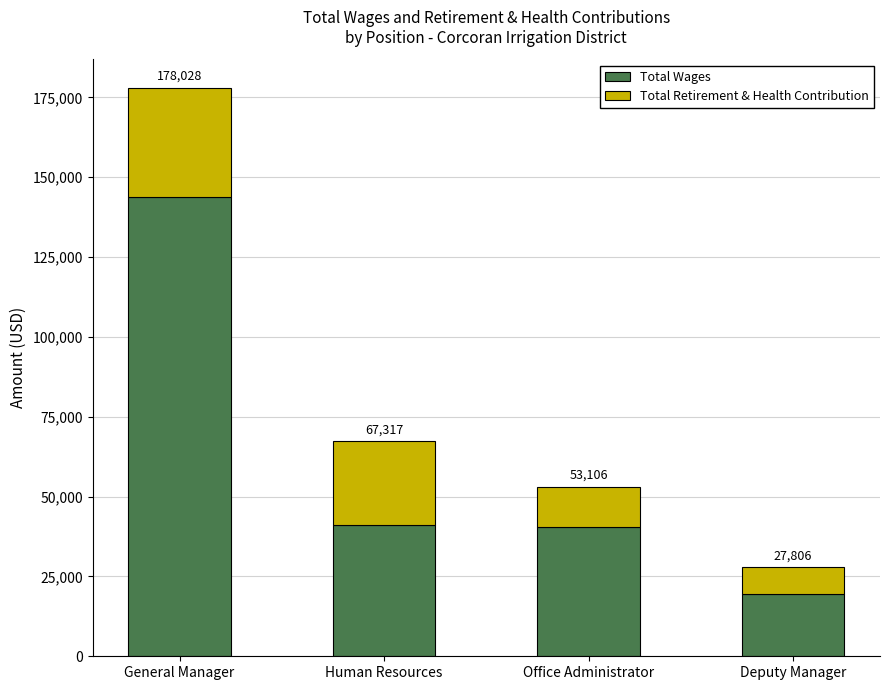

Are the bars grouped side by side (vs. stacked)?

No